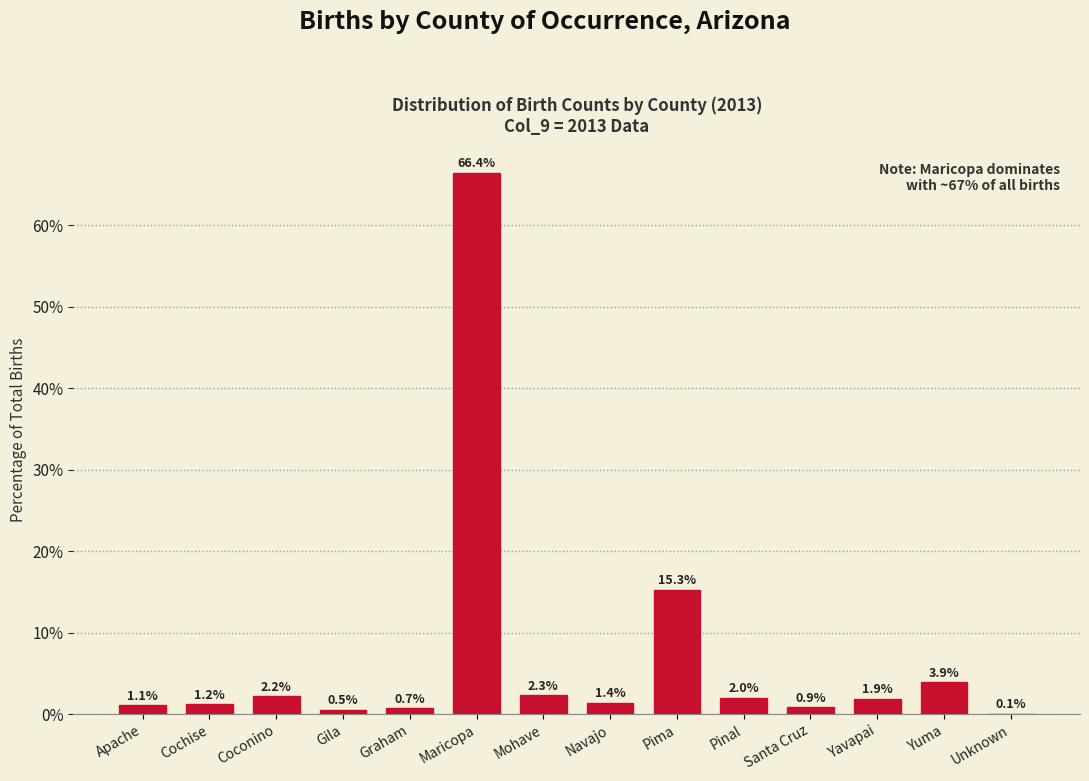

Reading left to right, transcribe all the data shown in this chart.

Apache=1.1	Cochise=1.2	Coconino=2.2	Gila=0.5	Graham=0.7	Maricopa=66.4	Mohave=2.3	Navajo=1.4	Pima=15.3	Pinal=2.0	Santa Cruz=0.9	Yavapai=1.9	Yuma=3.9	Unknown=0.1